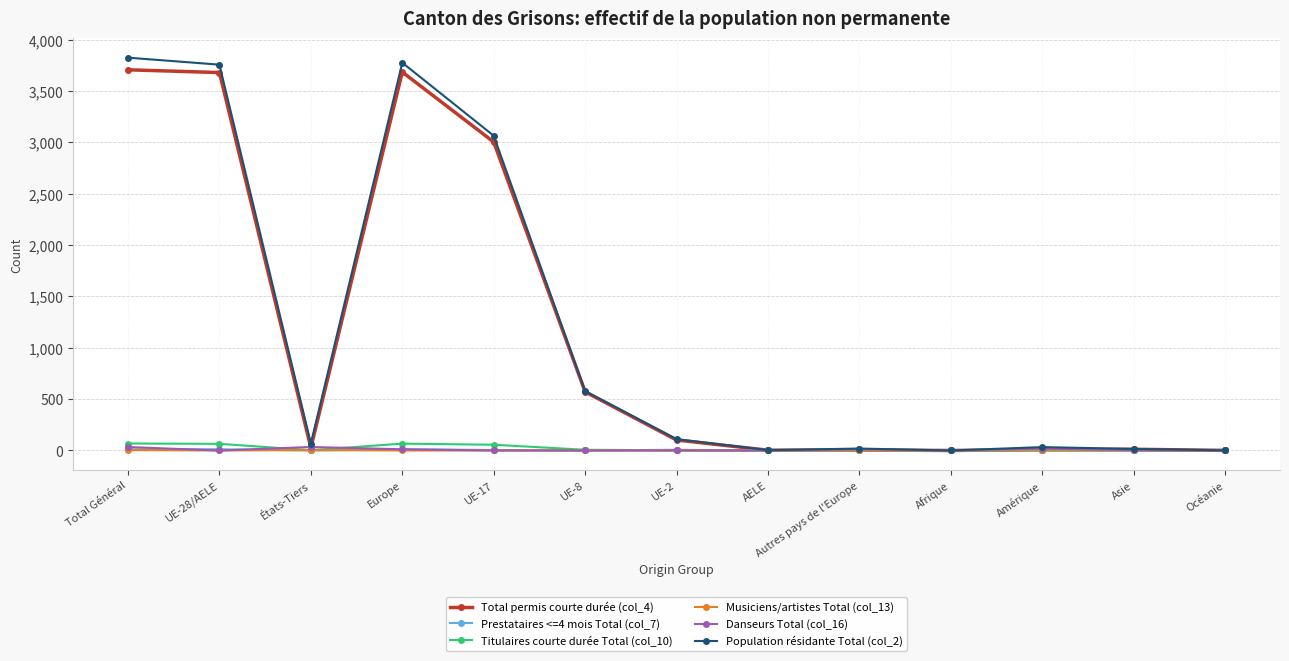

The value of Population résidante Total (col_2) at Total Général is 1481. True or false?

False